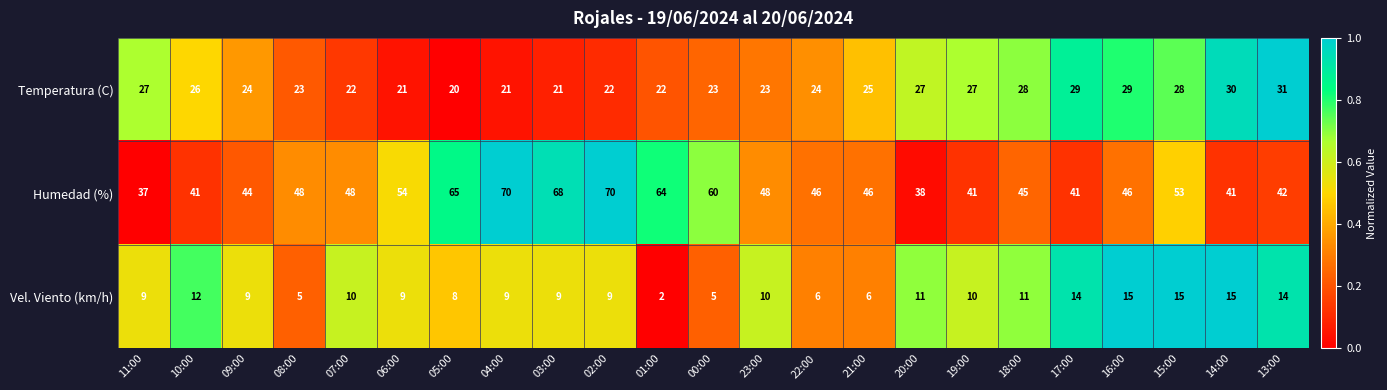

What is the difference between the second highest and minimum values in the Vel. Viento (km/h) series?

13